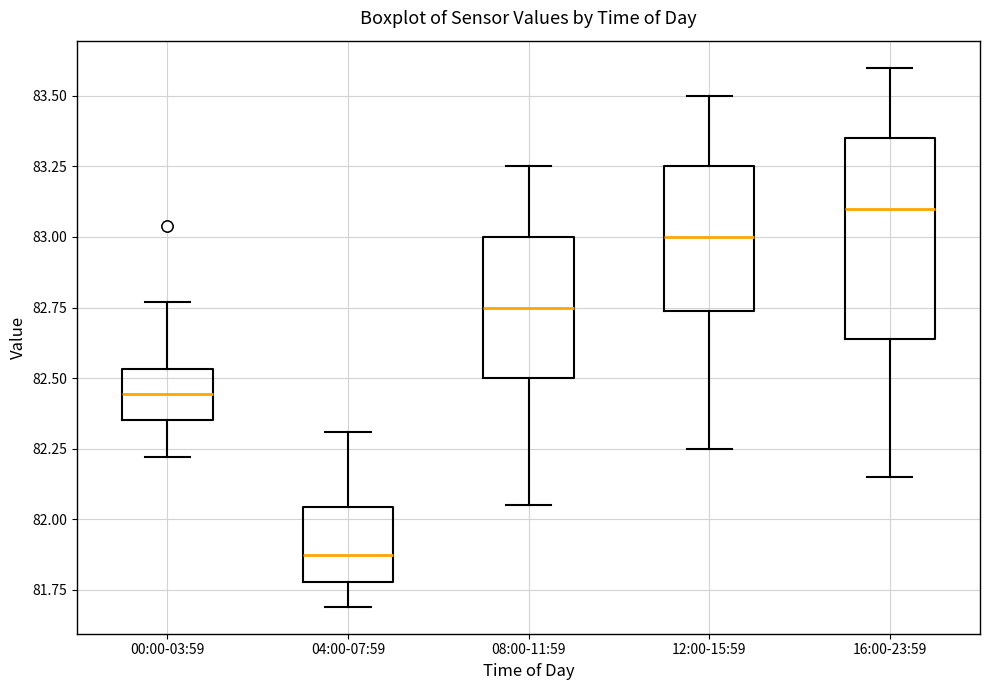

Where does the median line of the box for 00:00-03:59 sit on the y-axis? The values are not printed on the chart, so give them approximately, as read against the axis.

82.45